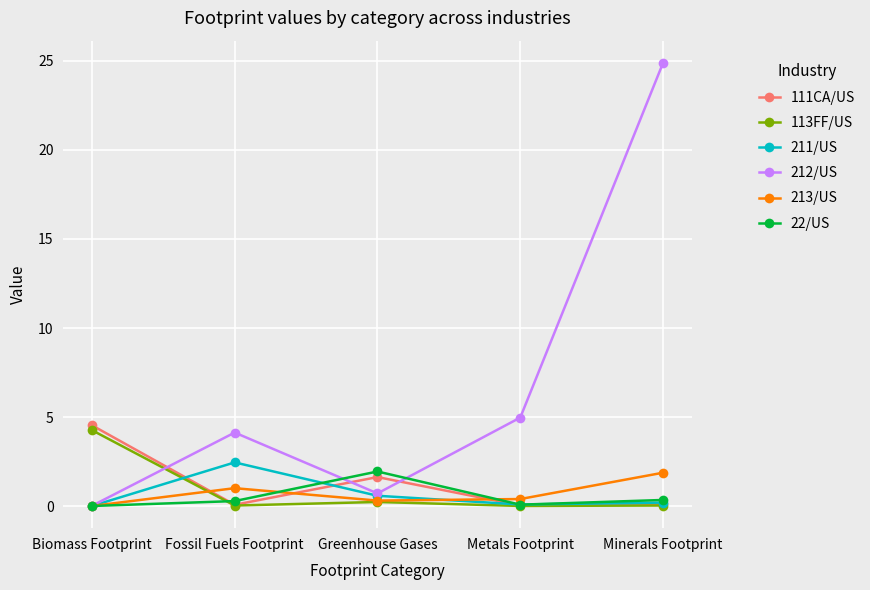

At which category is the sum across all series the highest?

Minerals Footprint